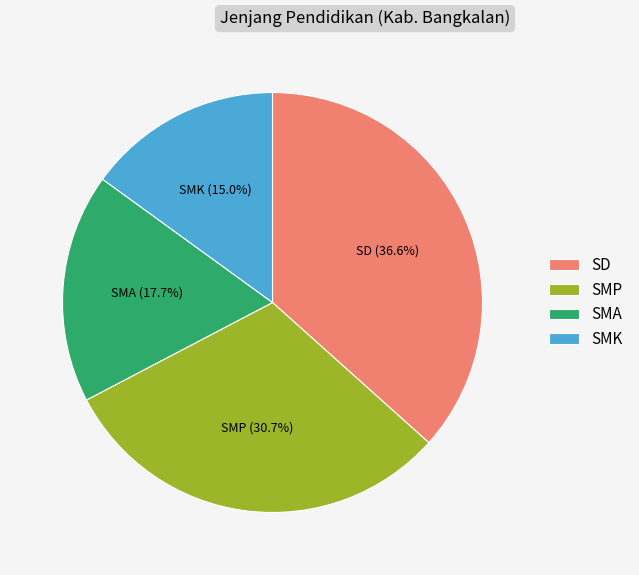

Rank the categories by value from lowest to highest.

SMK, SMA, SMP, SD